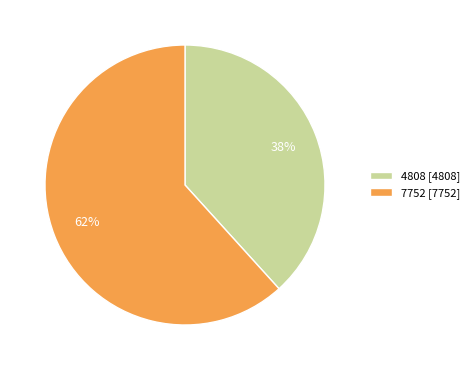

To the nearest percent, what is the combined percentage of 7752 [7752] and 4808 [4808]?

100%